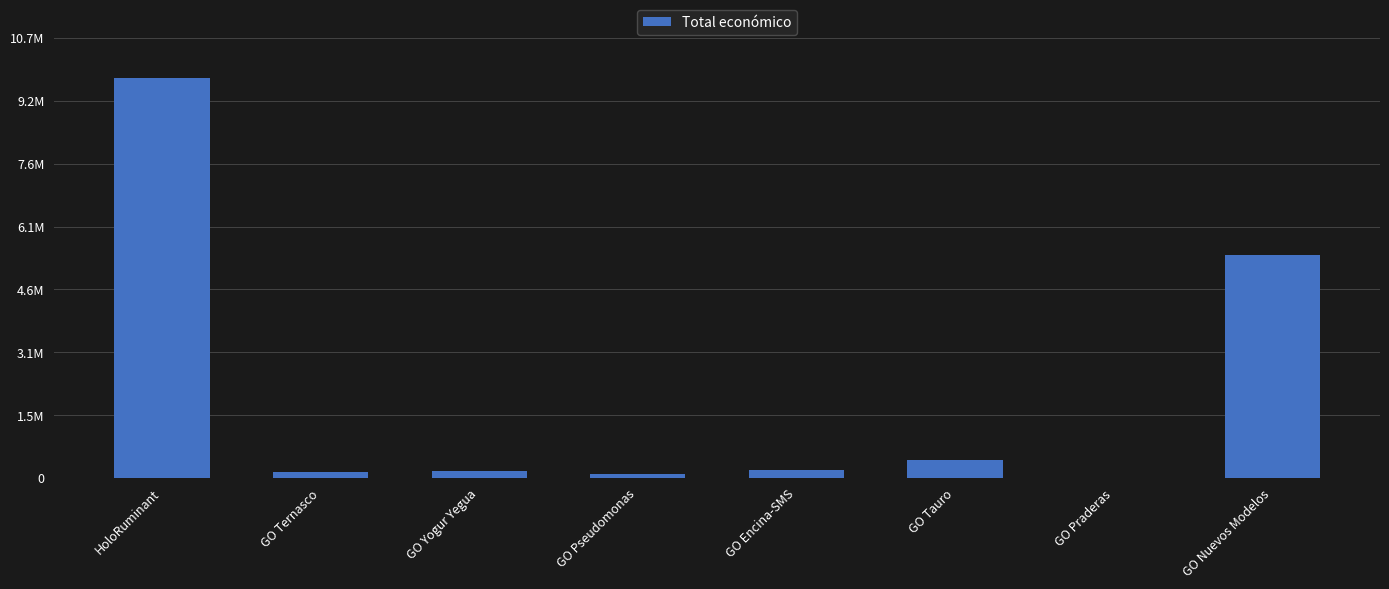

At which label does the data first exceed 193149?

HoloRuminant